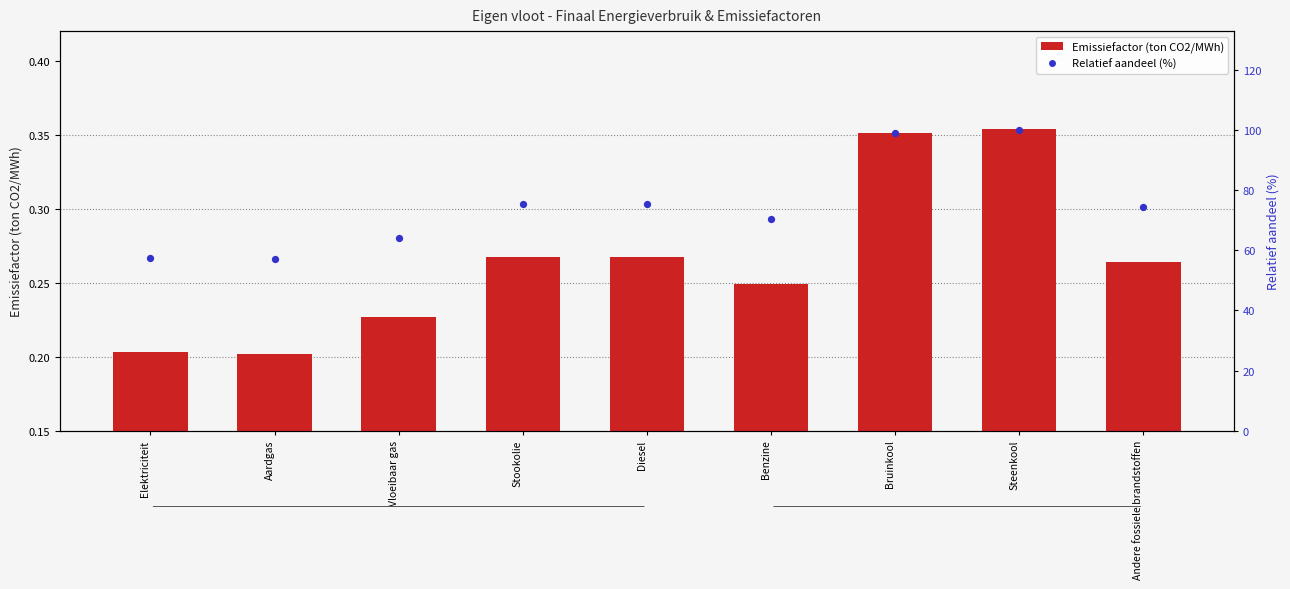

Which series has the largest total across all categories?

Relatief aandeel (%)